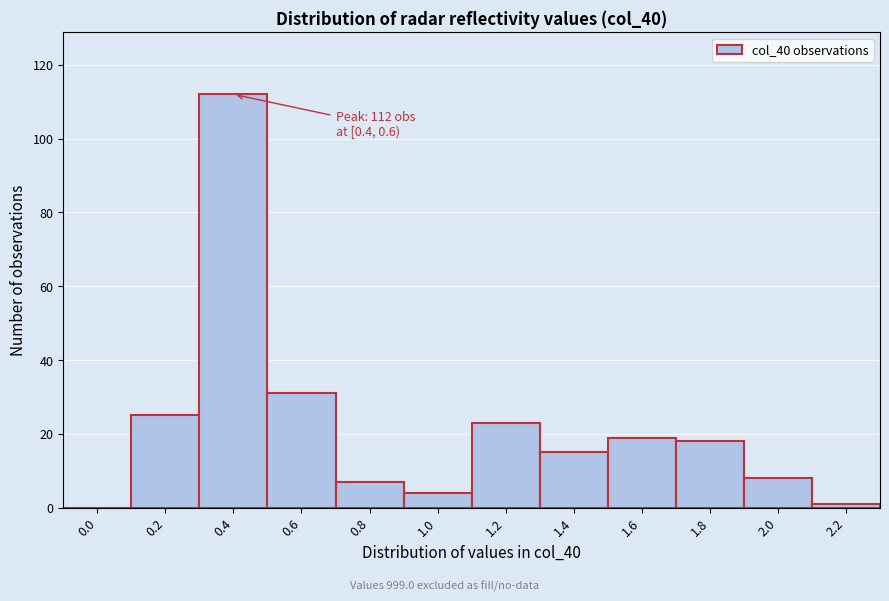

Reading left to right, what are all the values shown in this chart?

0.0=0	0.2=25	0.4=112	0.6=31	0.8=7	1.0=4	1.2=23	1.4=15	1.6=19	1.8=18	2.0=8	2.2=1